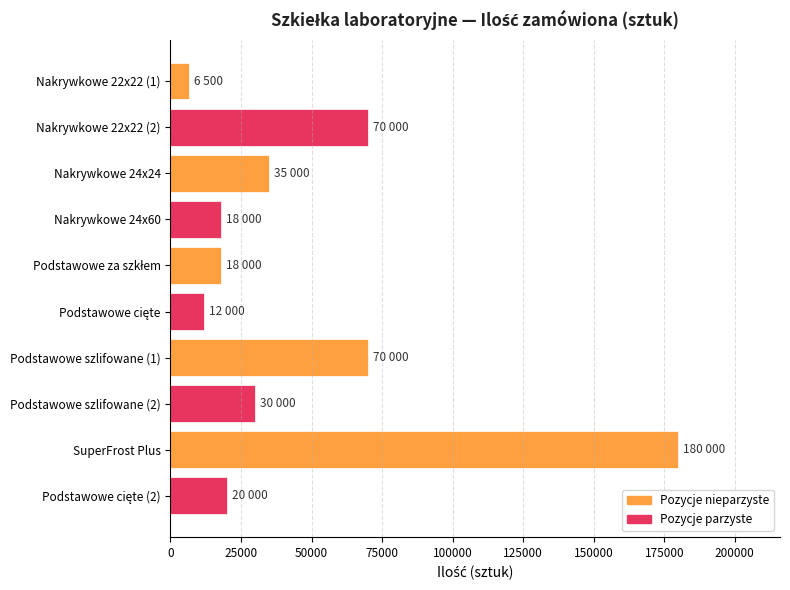

The chart shows a value of 180000 at SuperFrost Plus. True or false?

True